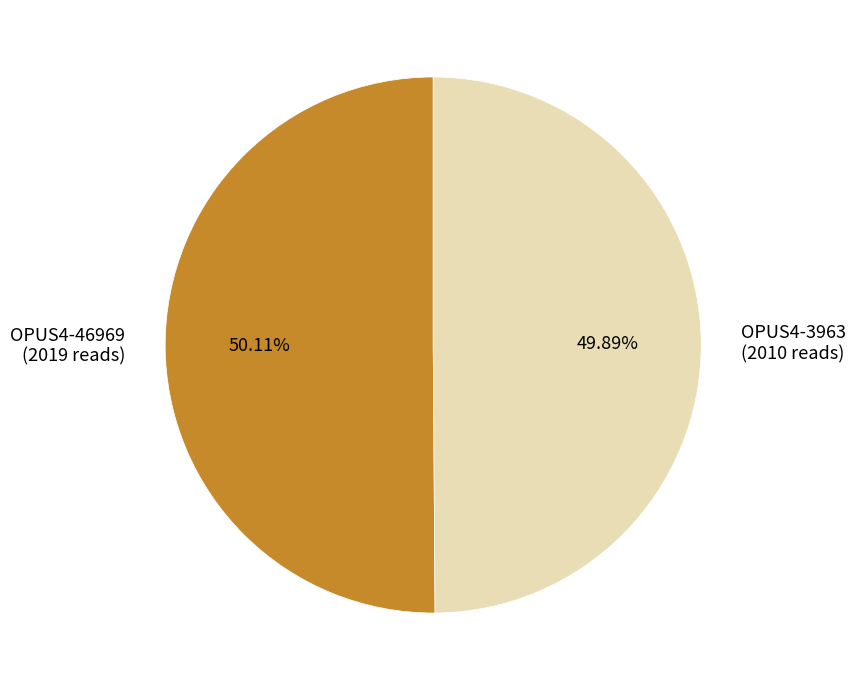

How many segments does this pie chart have?

2